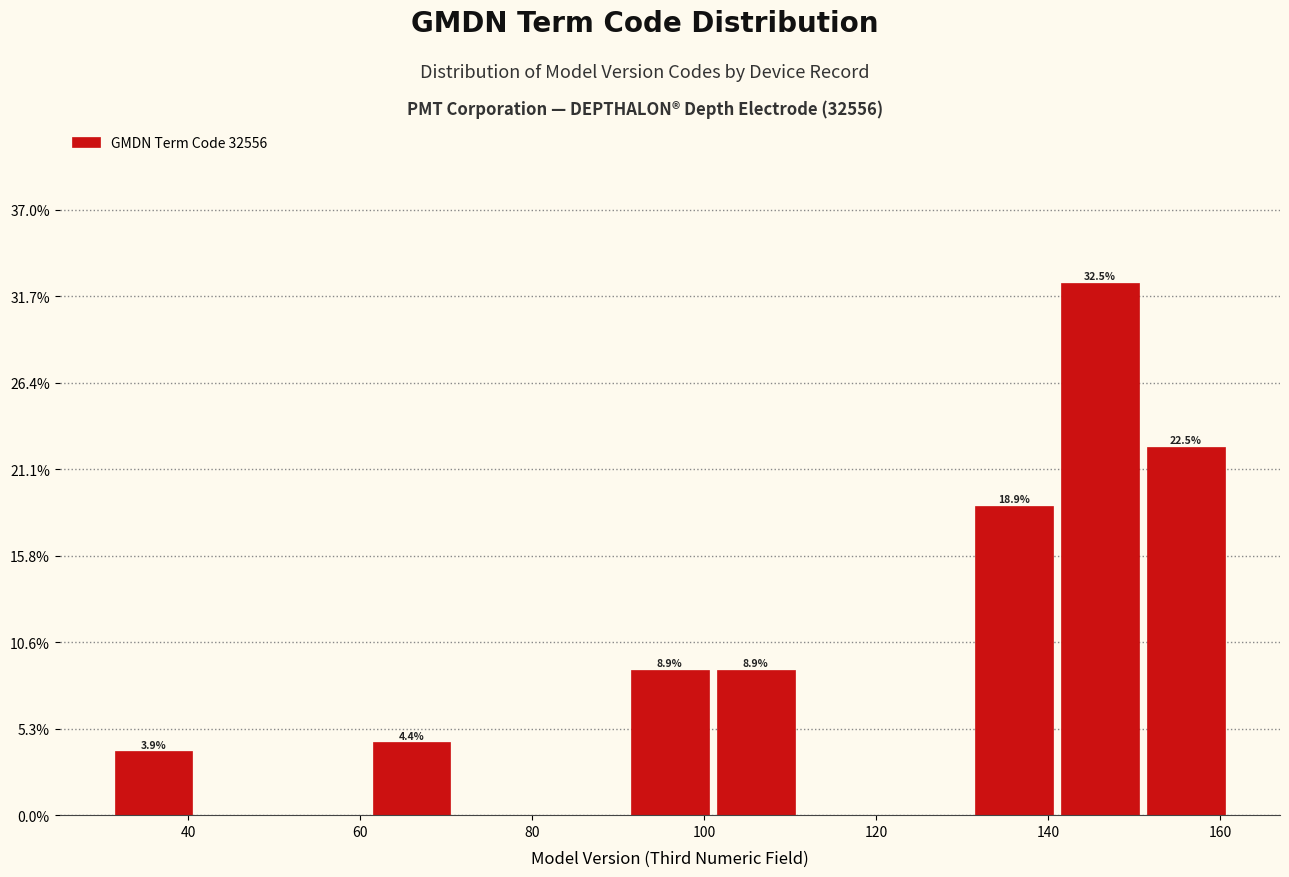

Over which range of the x-axis is the bar tallest?

141 to 151